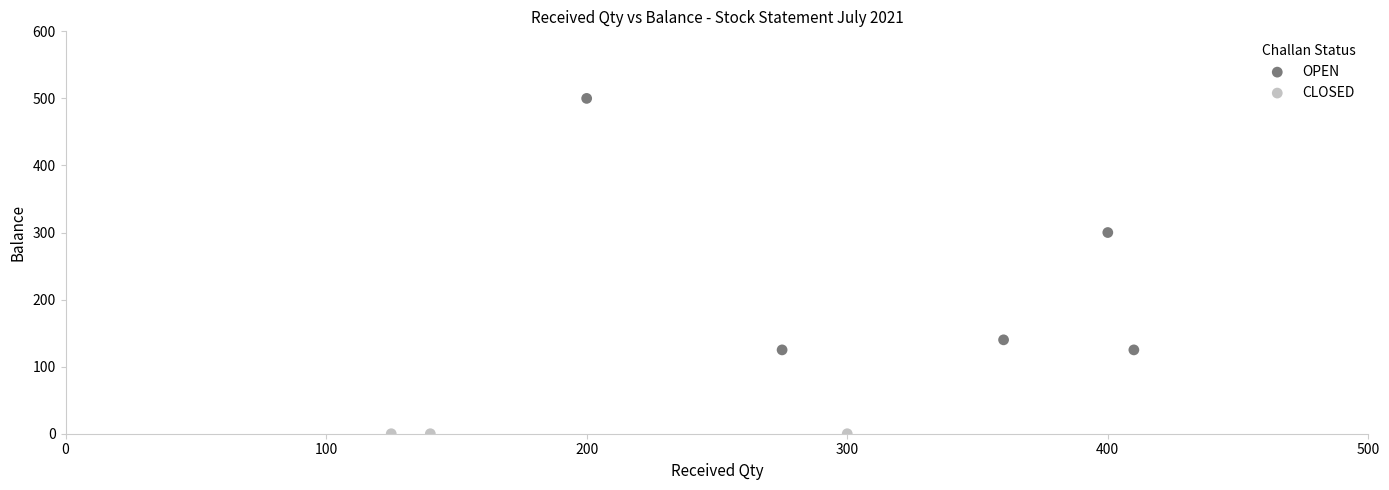

Which series contains the lowest Y value?

CLOSED